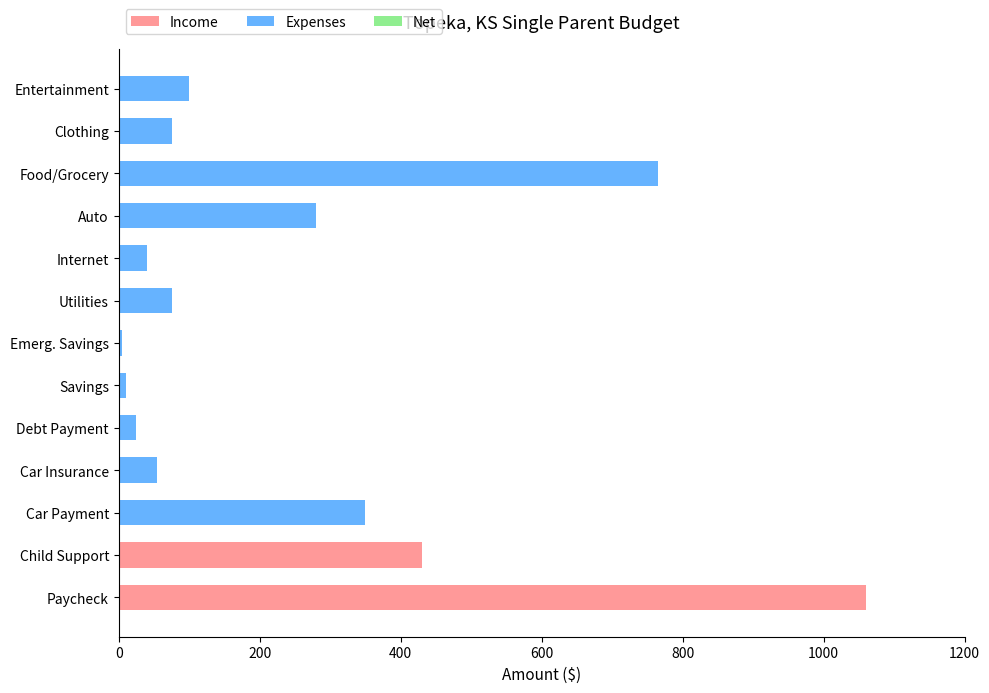

What is the sum of the Income values at Car Insurance and Paycheck?

1060